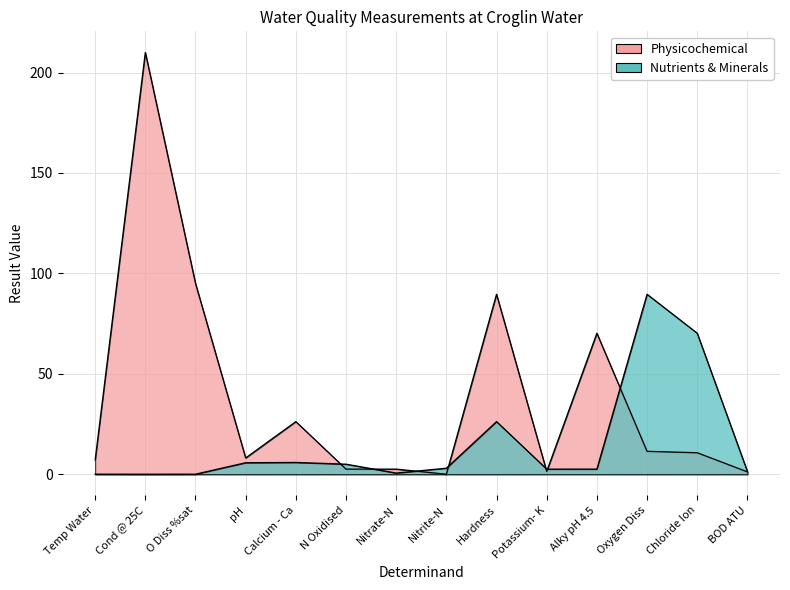

How many times do Nutrients & Minerals and Physicochemical cross each other?

7